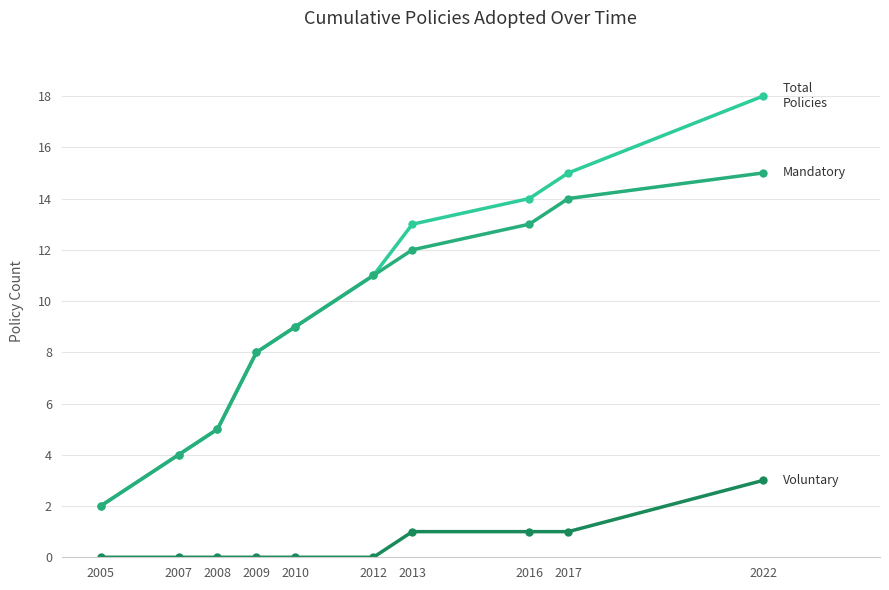

What is the maximum value shown in the chart?

18